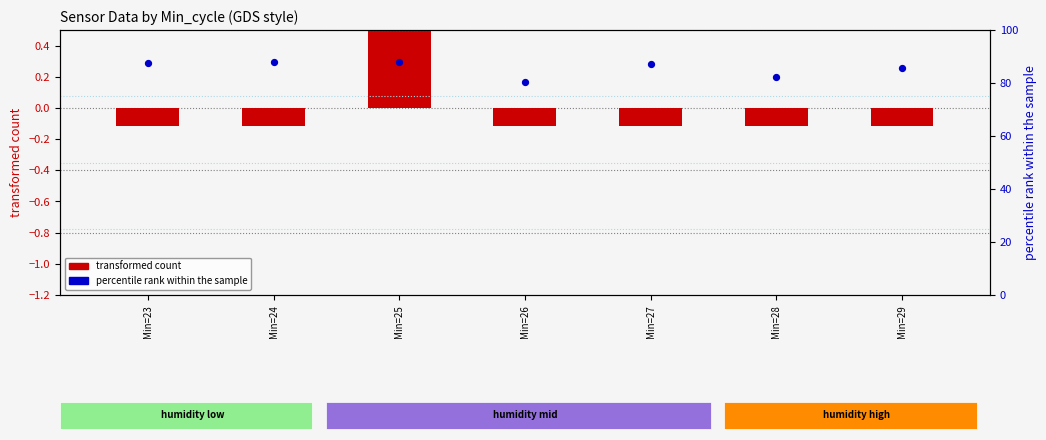

At which category is the sum across all series the highest?

Min=25